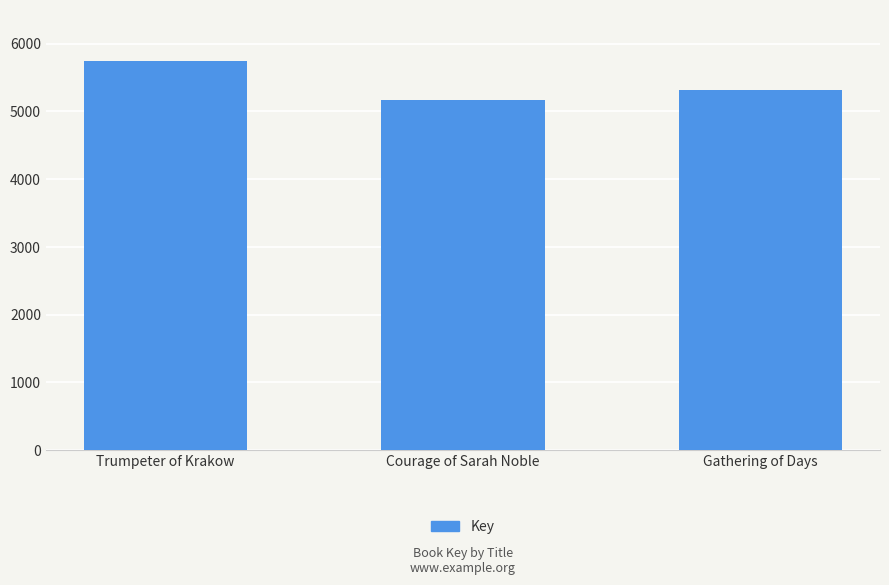

How many series are shown in this chart?

1